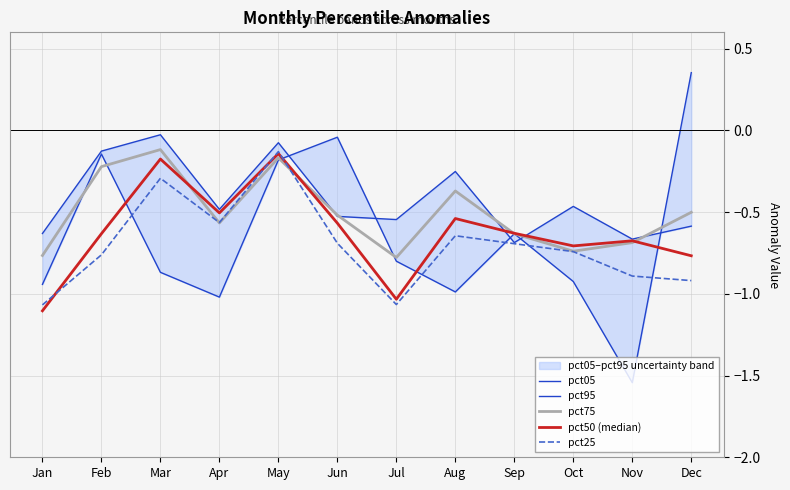

The pct75 series shows -0.7 at Nov. True or false?

True